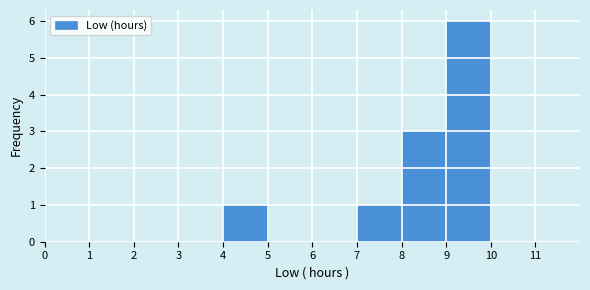

Reading left to right, transcribe this chart: for each bar, give the range it covers on the x-axis and its height. The values are not printed on the chart, so give them approximately, as read against the axis.

0 to 1: 0
1 to 2: 0
2 to 3: 0
3 to 4: 0
4 to 5: 1
5 to 6: 0
6 to 7: 0
7 to 8: 1
8 to 9: 3
9 to 10: 6
10 to 11: 0